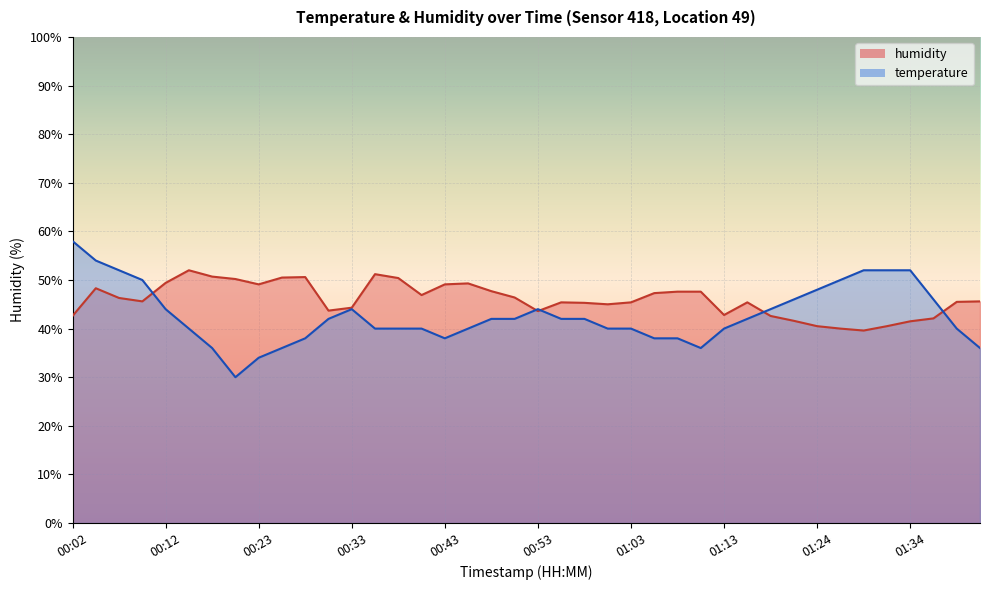

Rank the series by their maximum value, from lowest to highest.

humidity, temperature